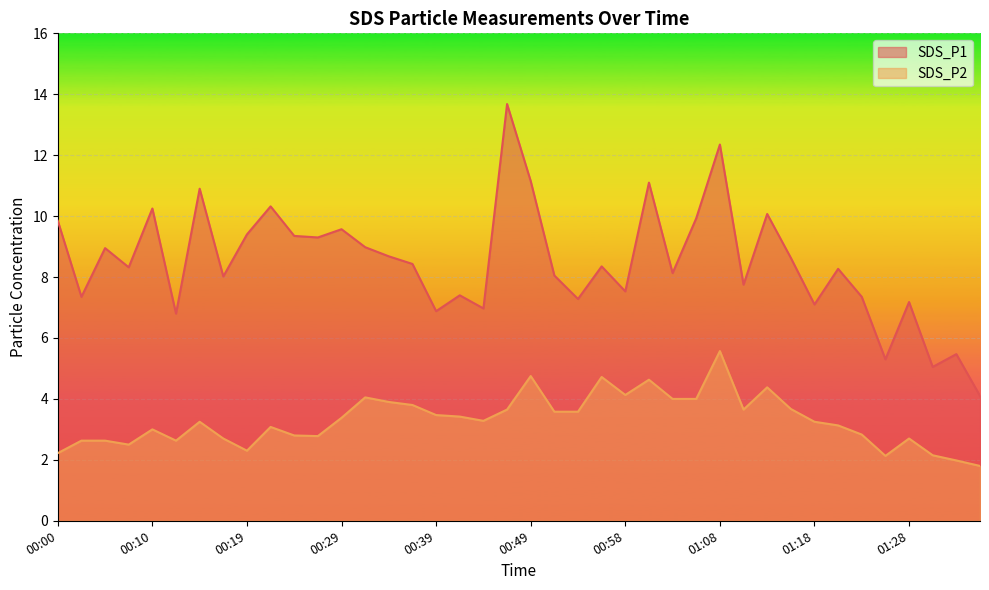

Count the number of data series in this chart.

2